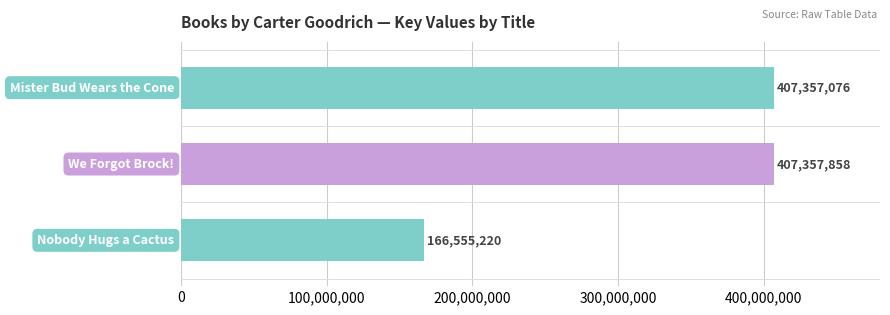

What is the average value?

327090051